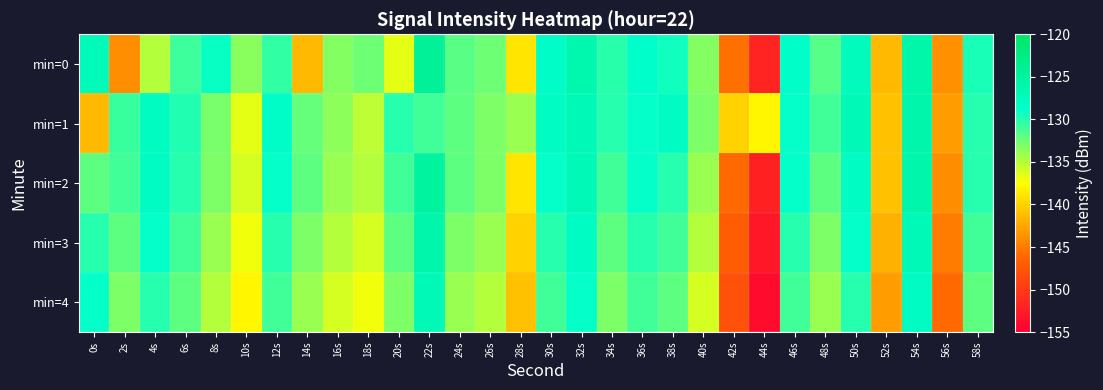

List the series in order of their overall mean, highest first.

min=1, min=2, min=0, min=3, min=4